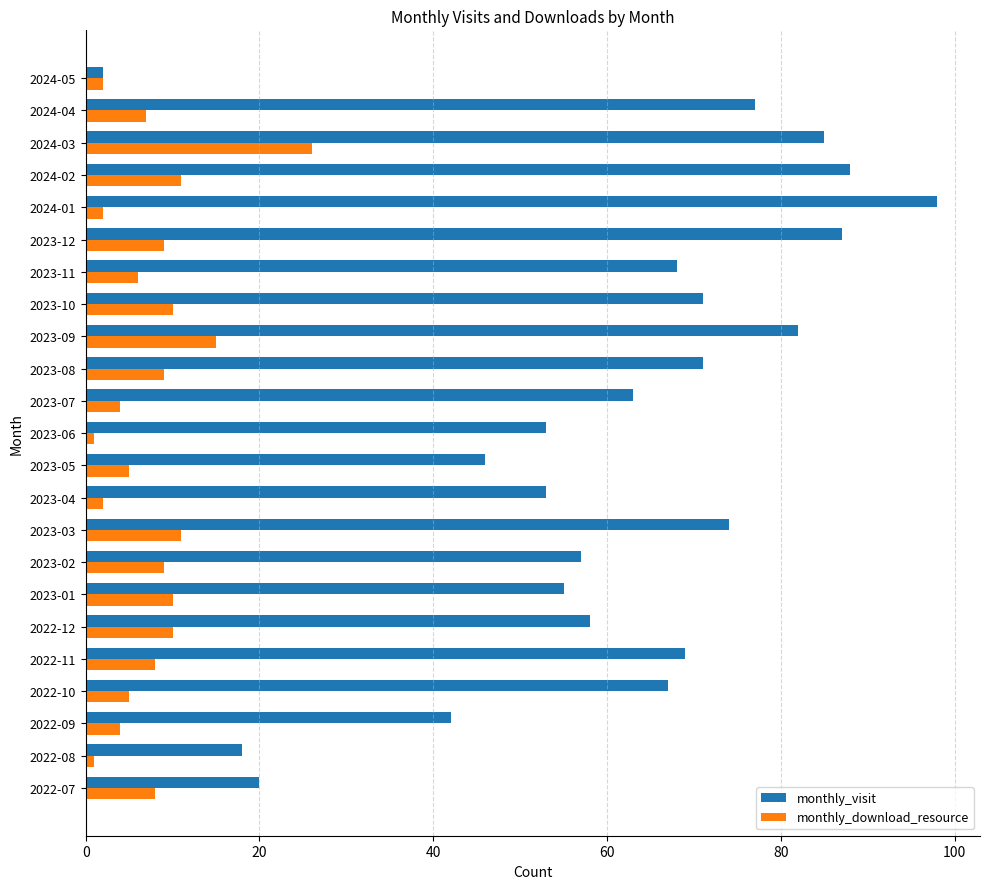

List the series in order of their peak value, lowest first.

monthly_download_resource, monthly_visit